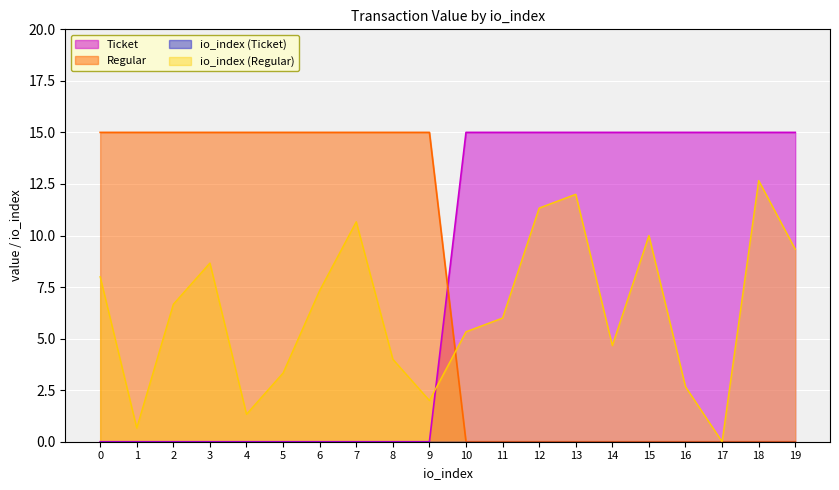

Is the value of Ticket at 7 greater than the value of Regular at 6?

No